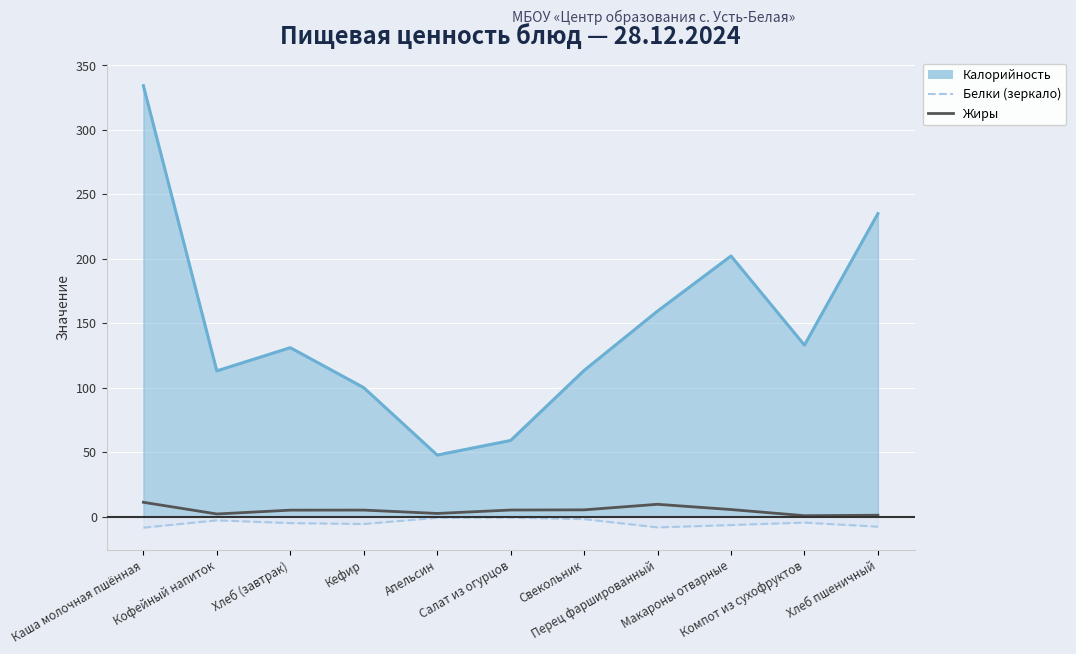

Reading left to right, what are all the values shown in this chart?

Калорийность: 334.2	113.0	131.0	100.0	47.7	59.0	113.3	159.4	202.1	133.0	235.0
Белки (зеркало): -8.6	-2.9	-5.1	-5.8	-1.0	-0.8	-2.0	-8.4	-6.6	-4.7	-7.9
Жиры: 11.1	2.0	5.0	5.0	2.4	5.0	5.2	9.5	5.4	0.7	1.0